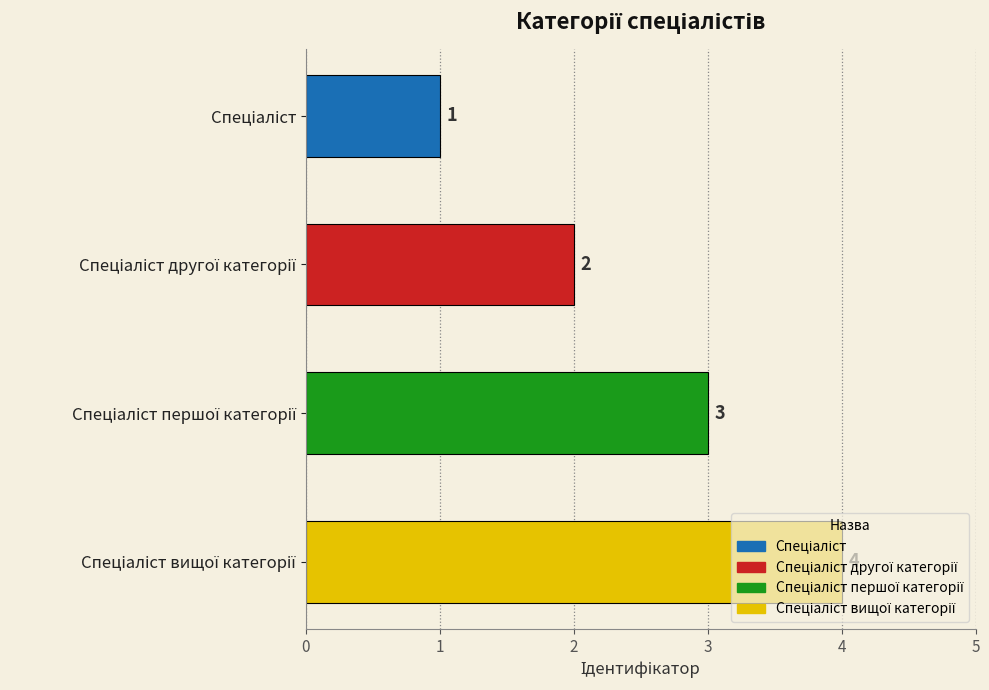

What is the smallest value displayed?

1